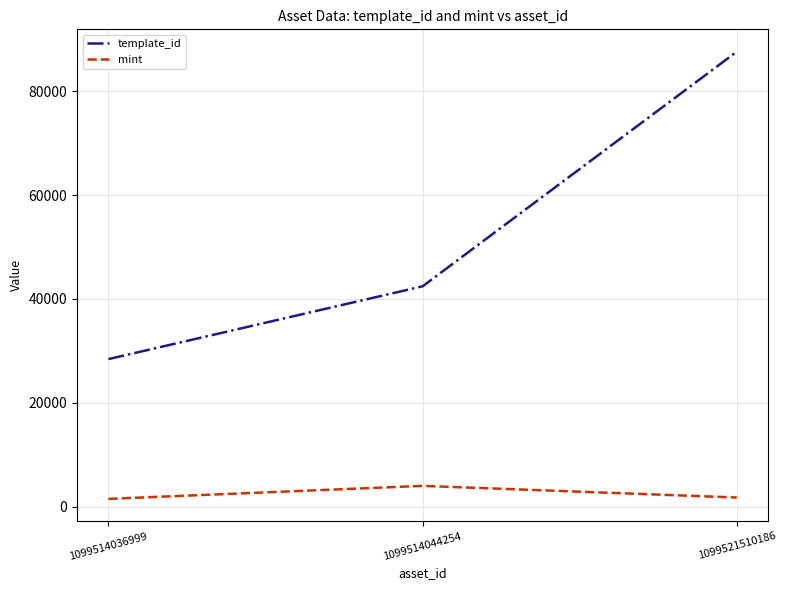

How many categories are shown in the chart?

3